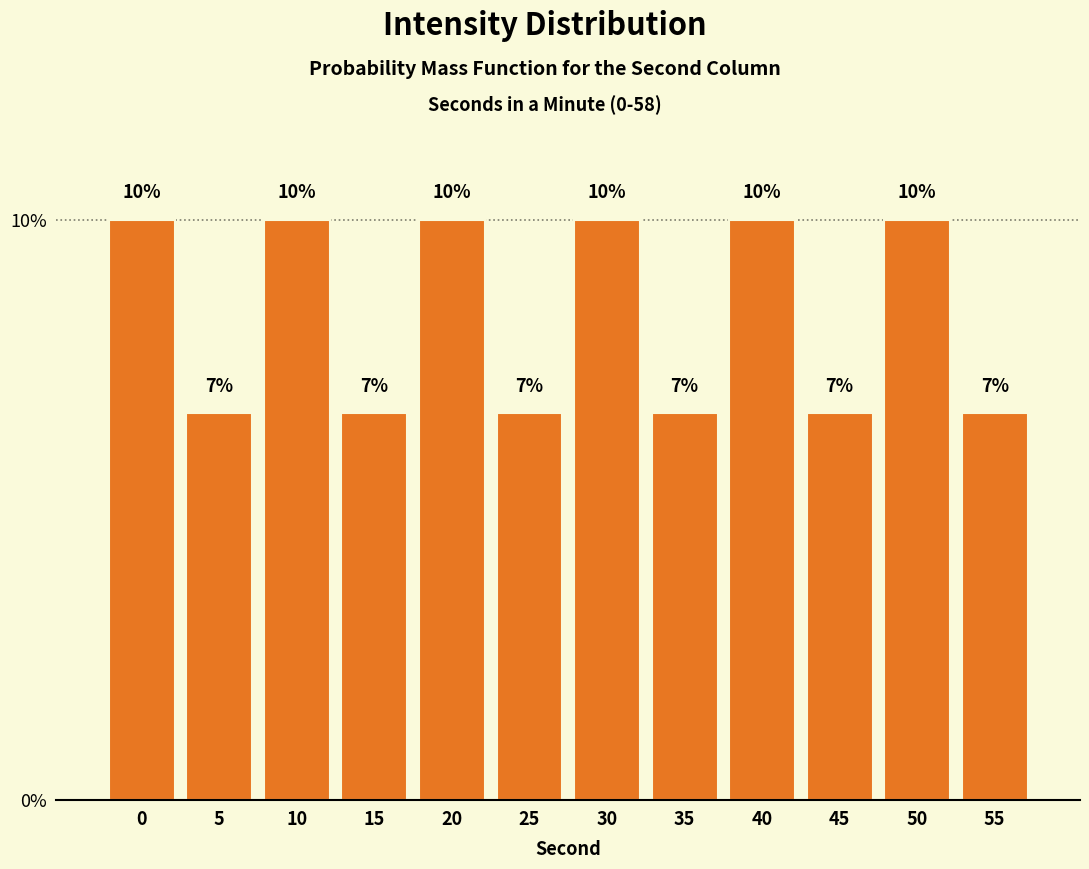

What is the minimum value shown in the chart?

6.7